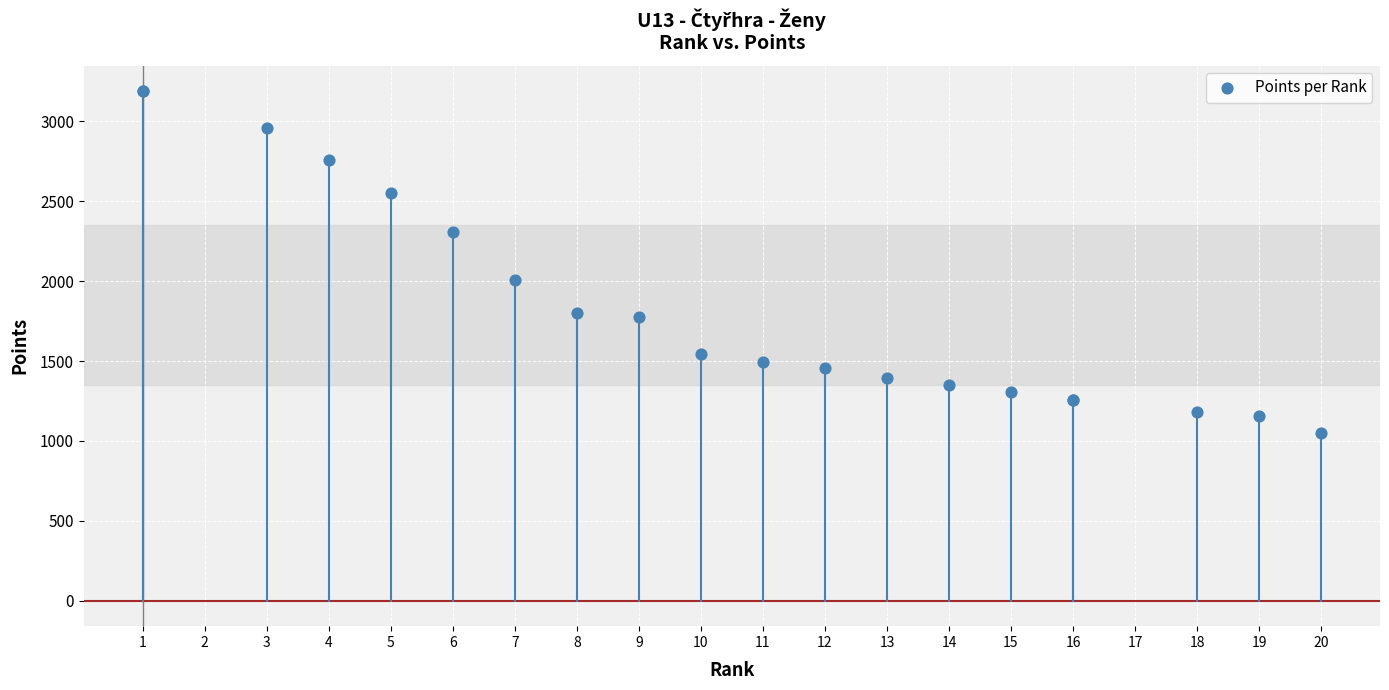

What Y value in the scatter plot is closest to 2119?

2008